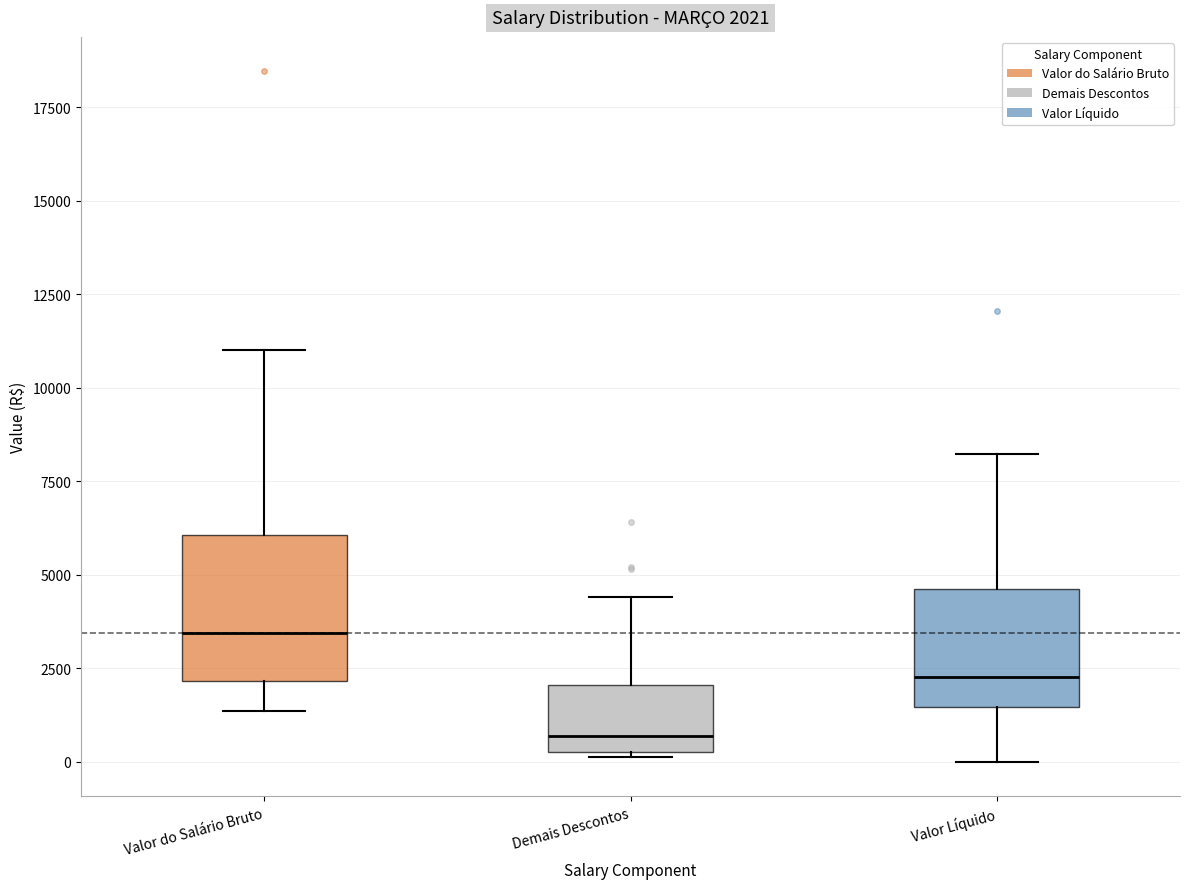

Comparing the boxes themselves (not the whiskers), which one is the tallest?

Valor do Salário Bruto